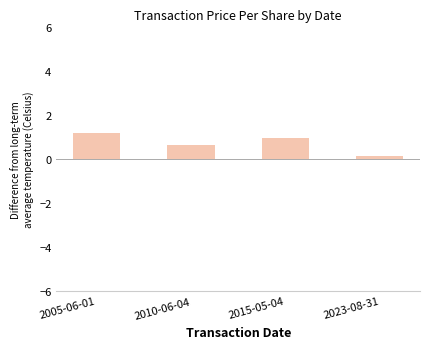

How many bars are there in total?

4